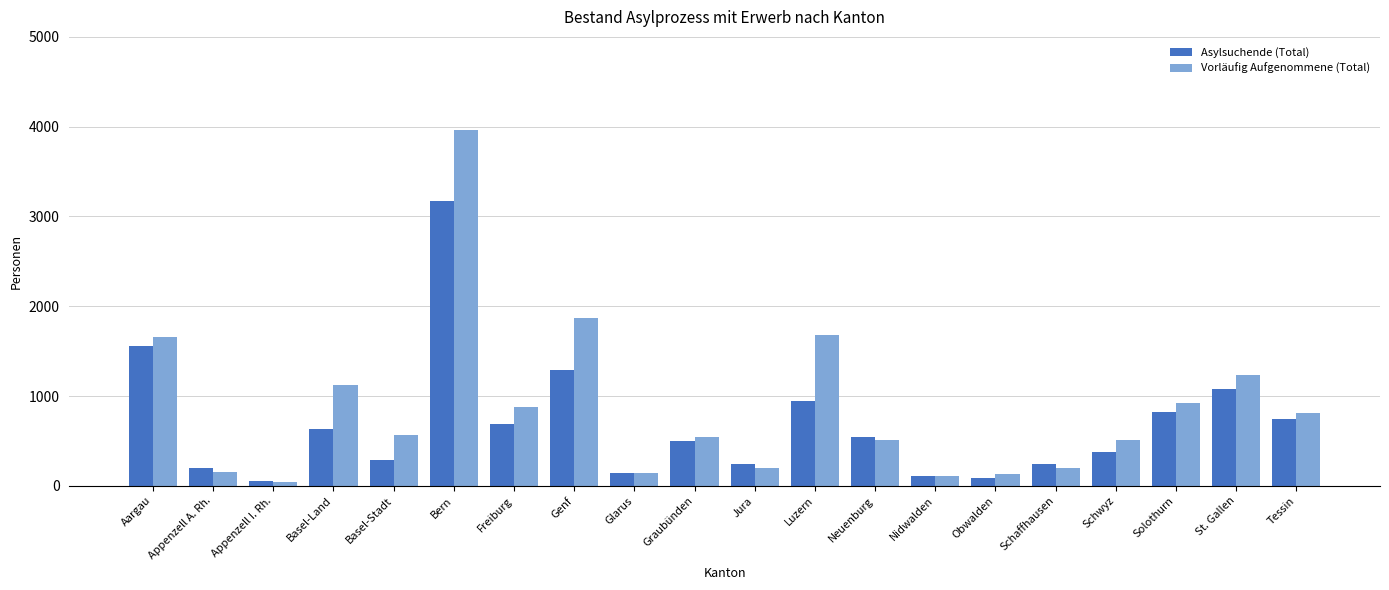

Rank the series by their maximum value, from lowest to highest.

Asylsuchende (Total), Vorläufig Aufgenommene (Total)